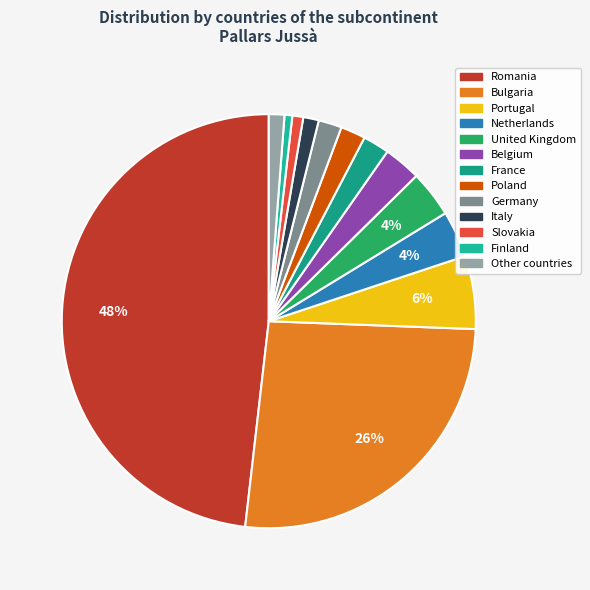

How many segments does this pie chart have?

13